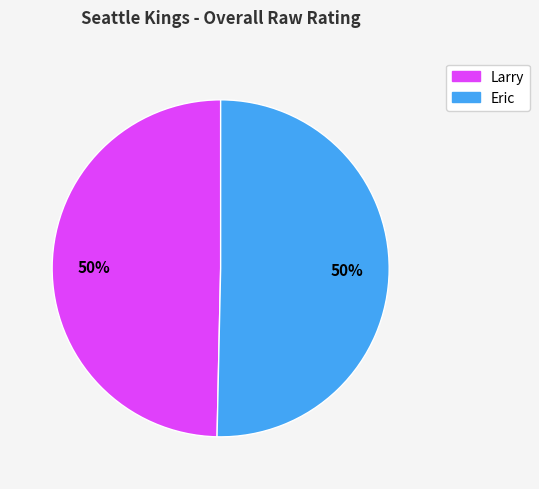

To the nearest percent, what is the average slice percentage?

50%